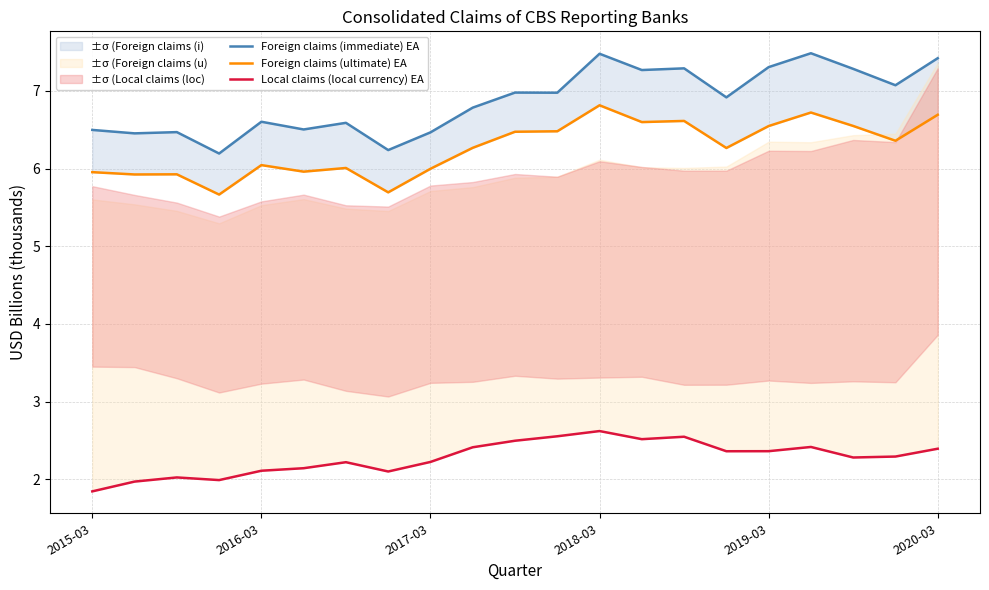

What is the approximate value of Foreign claims (immediate) EA at 2017-03?

6.5